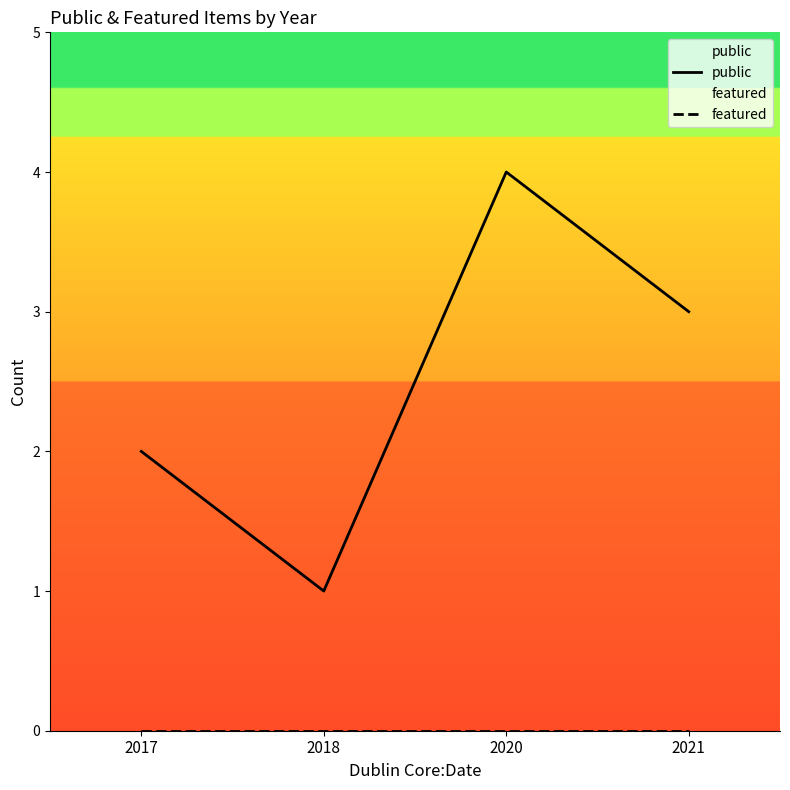

What is the average value of the public series?

2